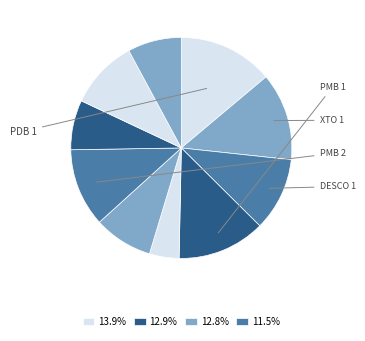

How many segments does this pie chart have?

10